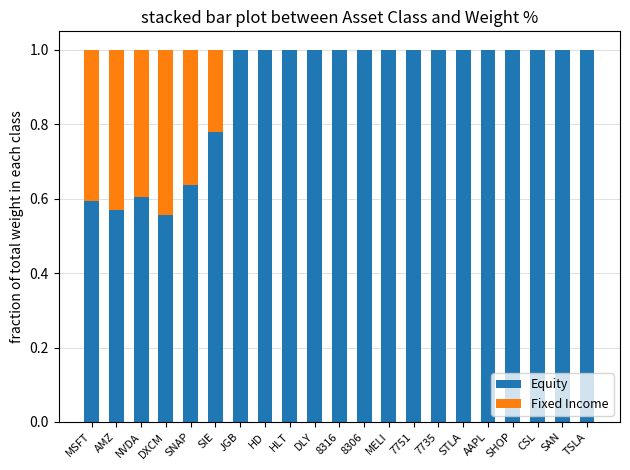

Are the bars grouped side by side (vs. stacked)?

No